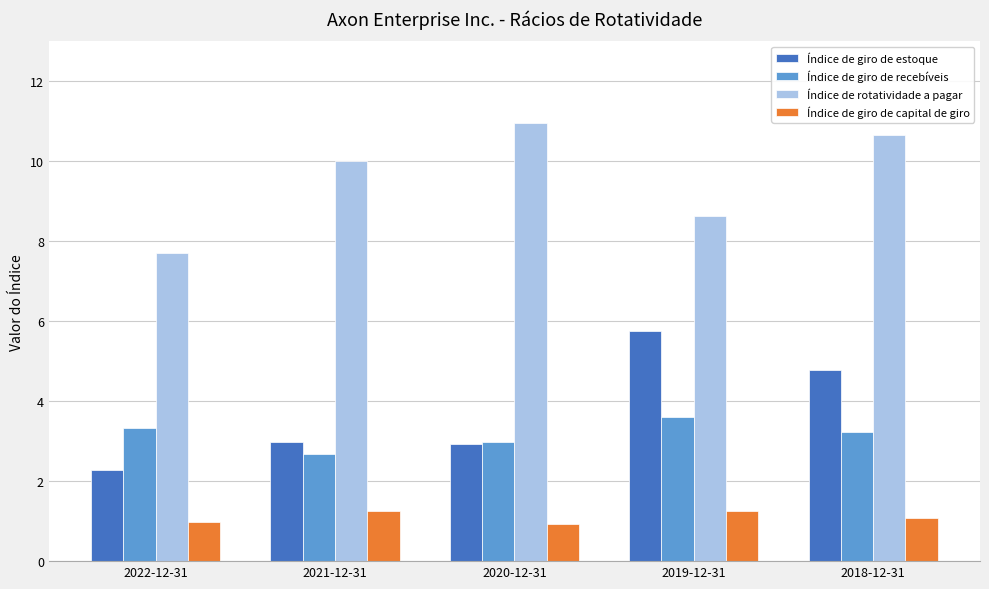

At 2018-12-31, list the series in order from smallest to largest.

Índice de giro de capital de giro, Índice de giro de recebíveis, Índice de giro de estoque, Índice de rotatividade a pagar